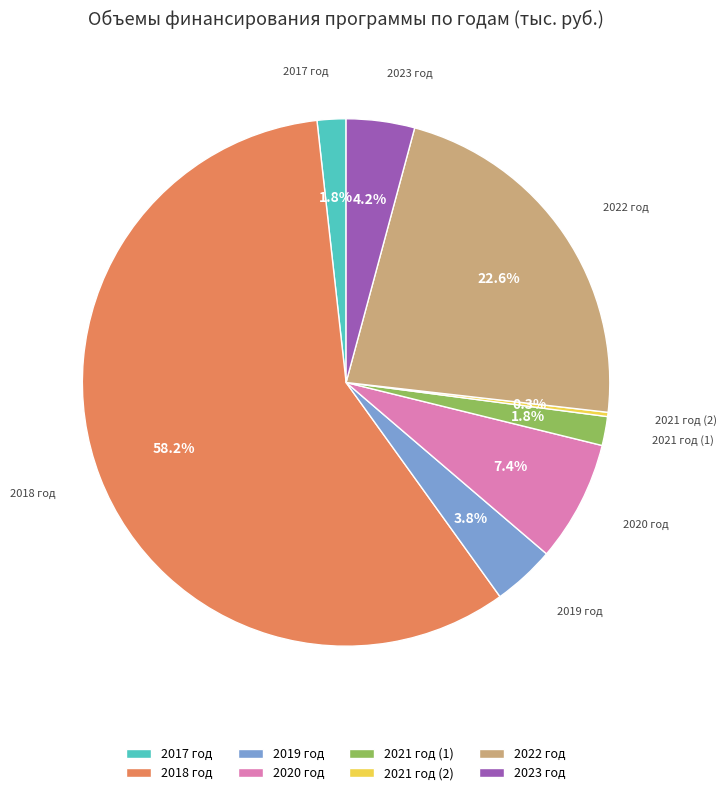

Does any single category account for the majority?

Yes